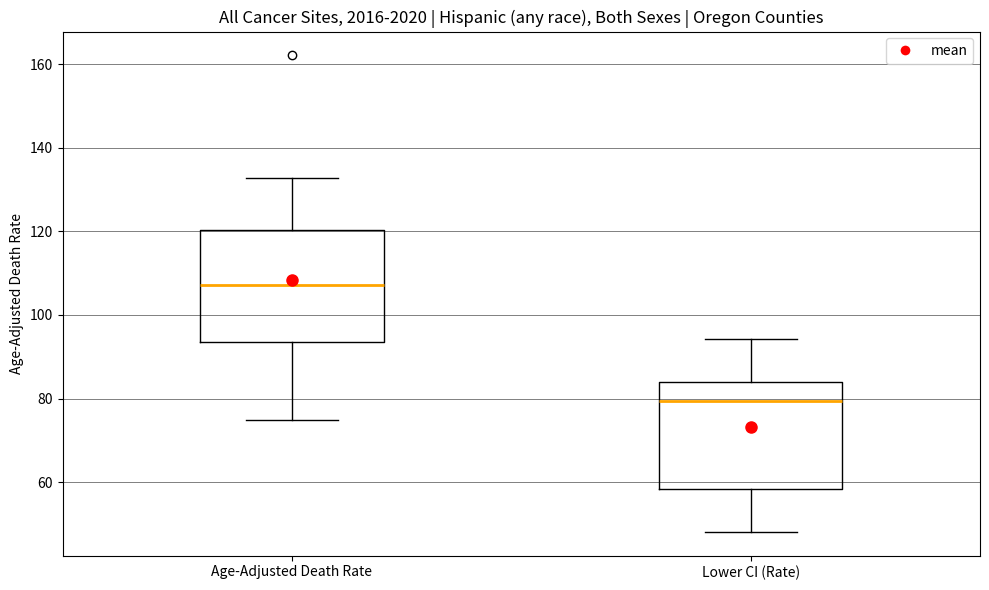

Reading left to right, transcribe this box plot: for each box, give where its median line is, the range the box spans, and where its two whiskers end, as read against the y-axis. The values are not printed on the chart, so give them approximately, as read against the axis.

Age-Adjusted Death Rate: median 108, box 94 to 120, whiskers 74 to 132
Lower CI (Rate): median 80, box 58 to 84, whiskers 48 to 94